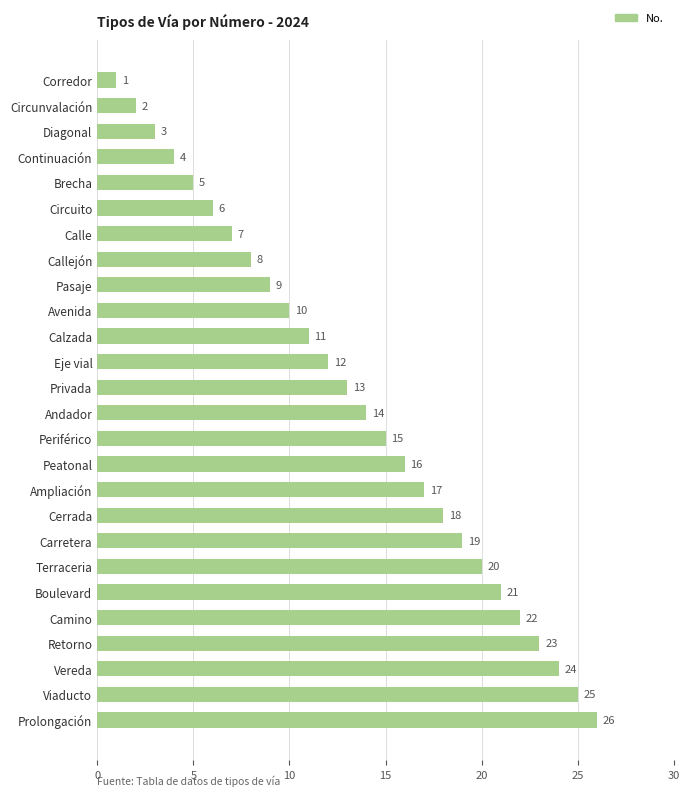

The chart shows a value of 2 at Circunvalación. True or false?

True